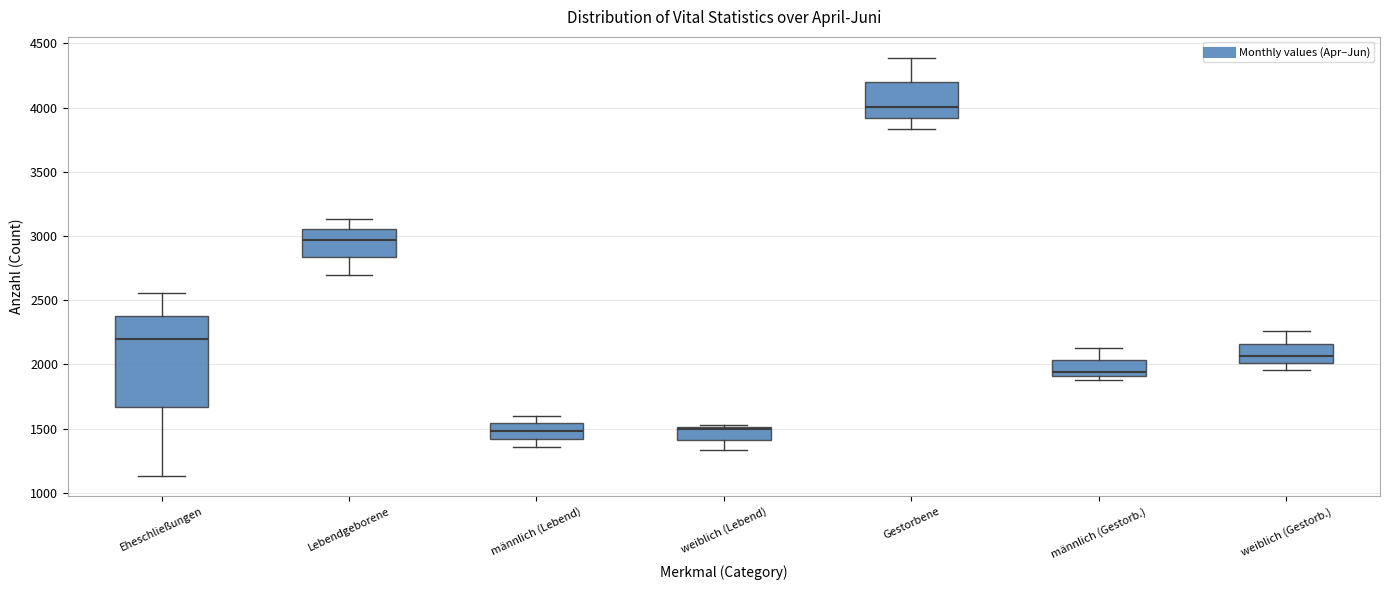

Comparing the boxes themselves (not the whiskers), which one is the tallest?

Eheschließungen